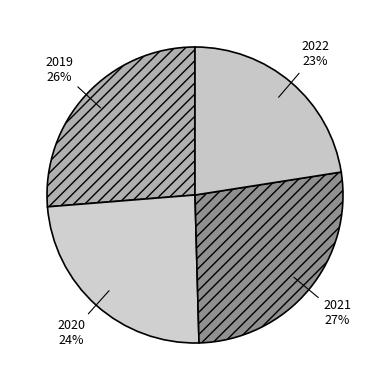

Is the sum of 2020 and 2022 greater than half?

No